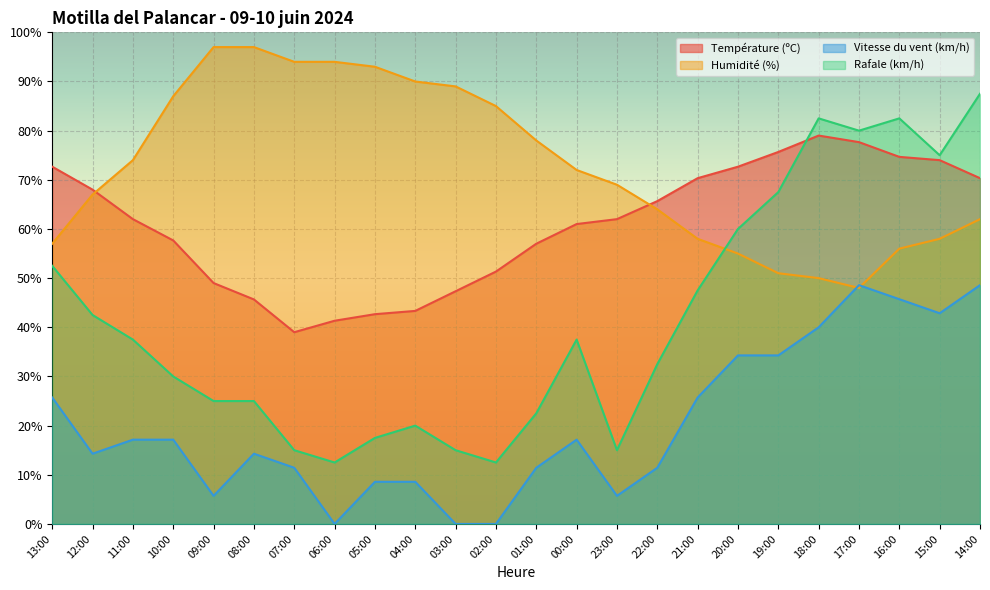

Is it true that Humidité (%) equals 97.0 at 09:00?

True